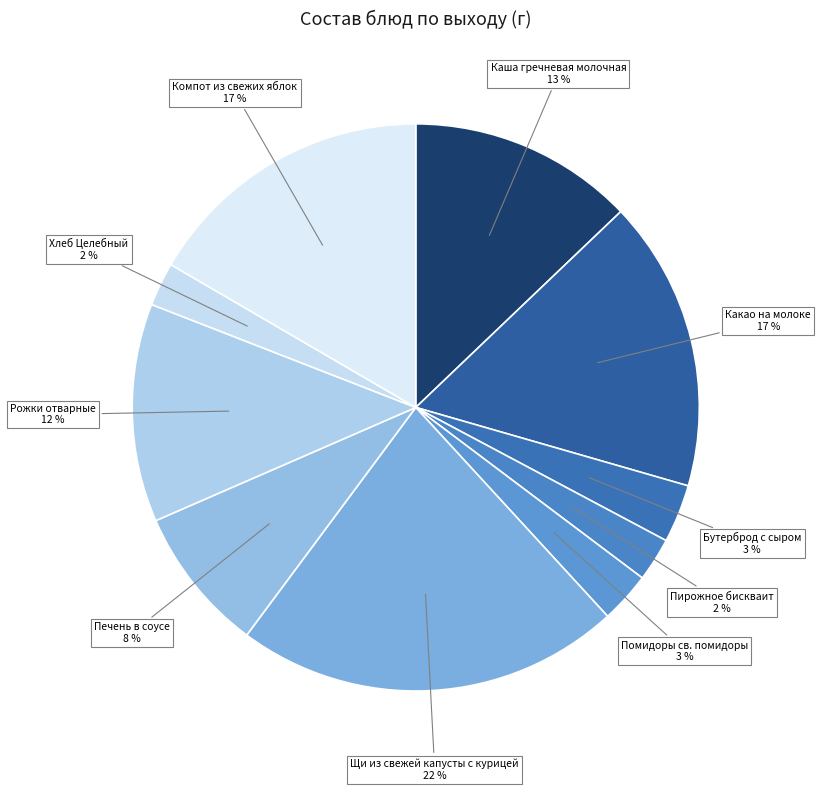

What is the largest slice in the pie chart?

Щи из свежей капусты с курицей